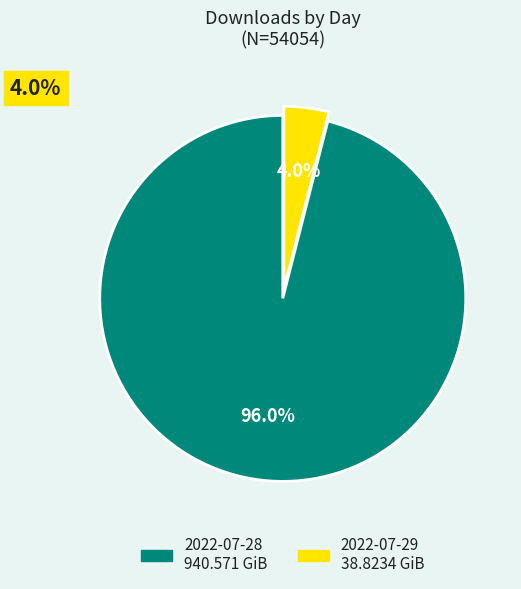

What portion of the pie excludes 2022-07-29?

96.0%